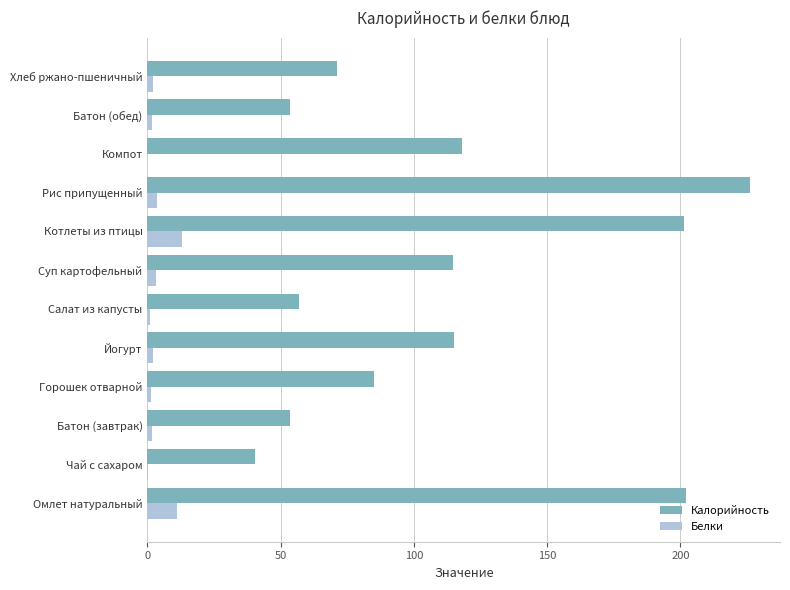

Which series changed the most between Чай с сахаром and Рис припущенный?

Калорийность